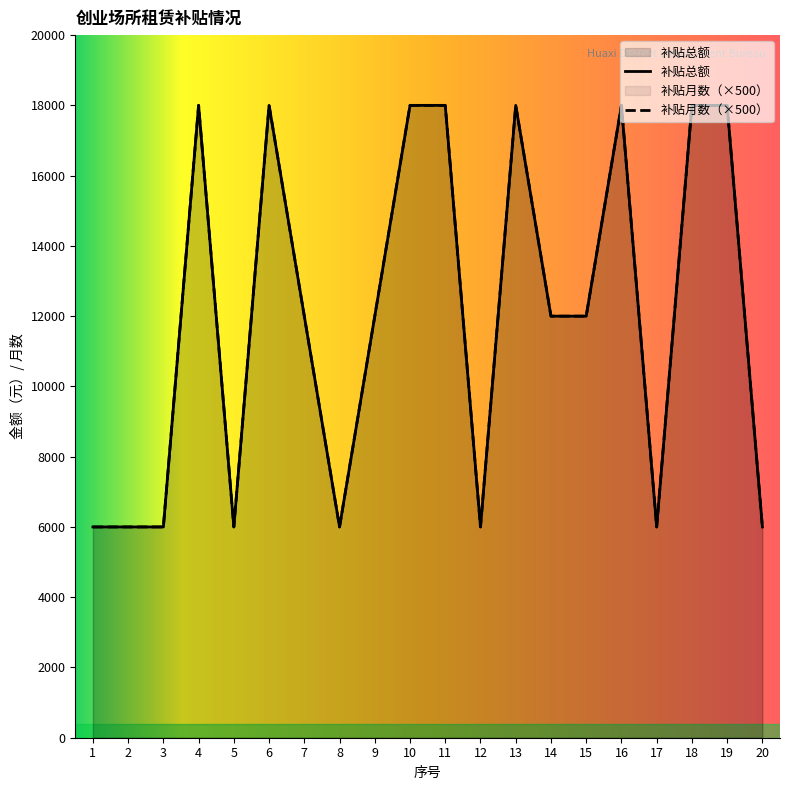

The value of 补贴总额 at 20 is 6000. True or false?

True